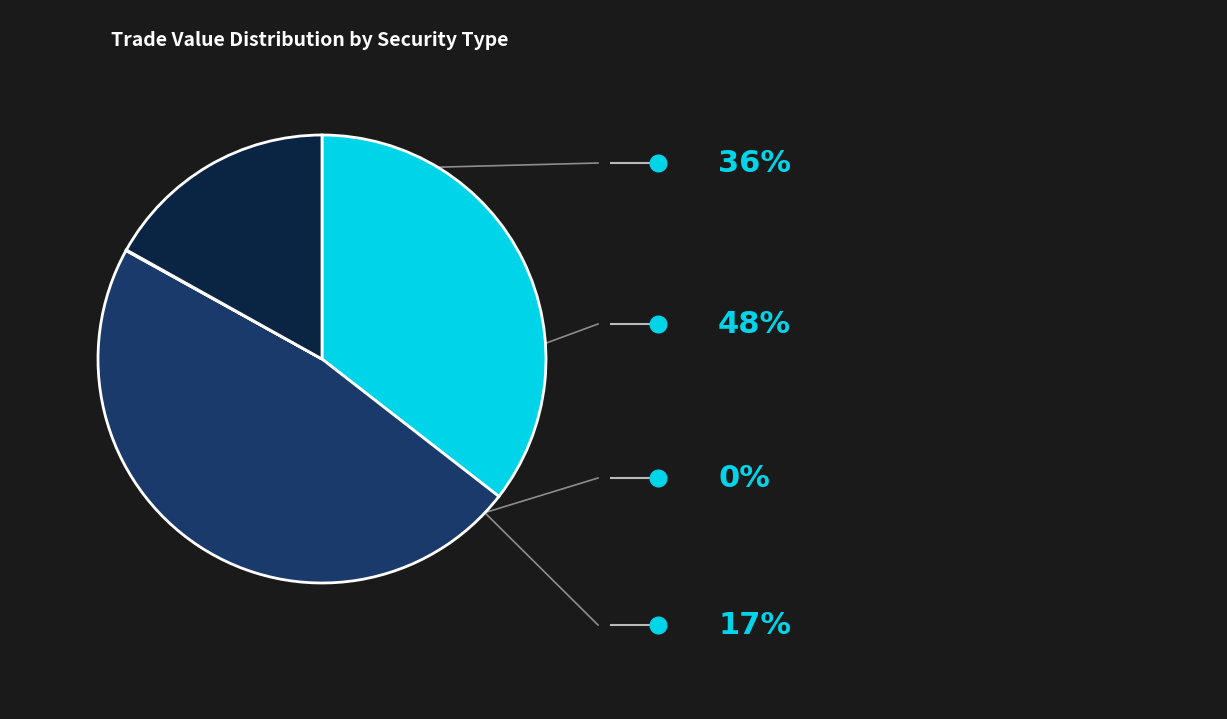

Does any single category account for the majority?

No